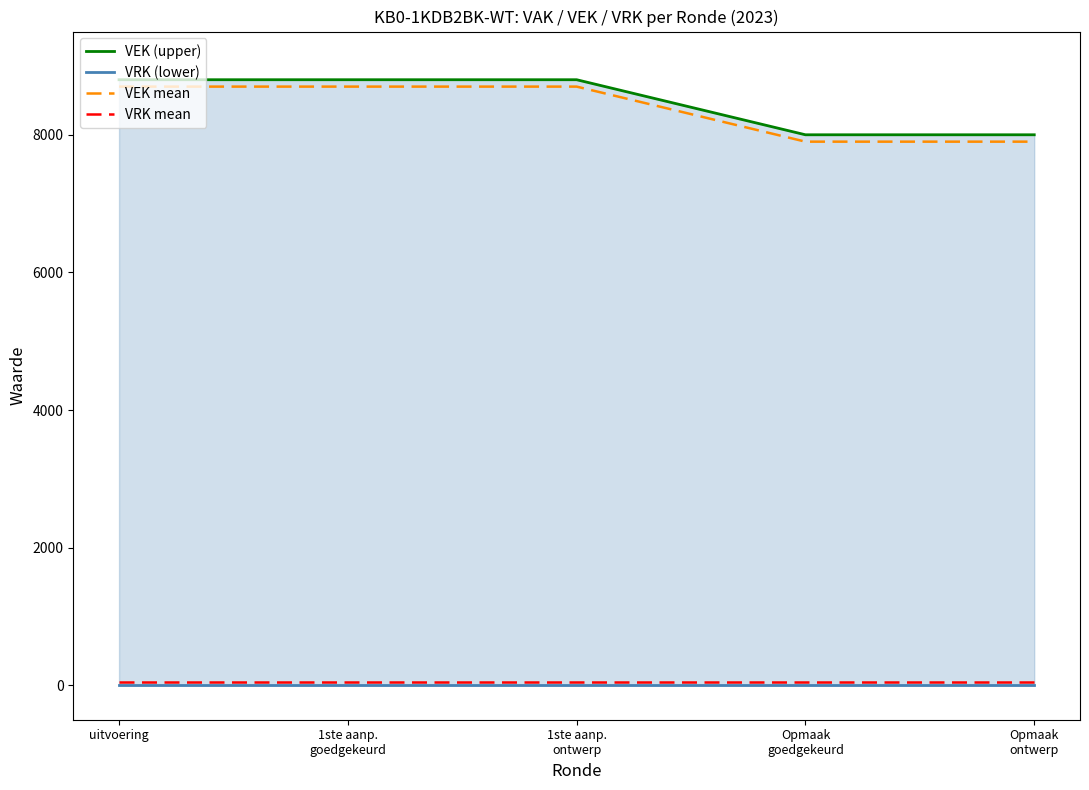

How many data points in VEK mean are less than 8700?

2